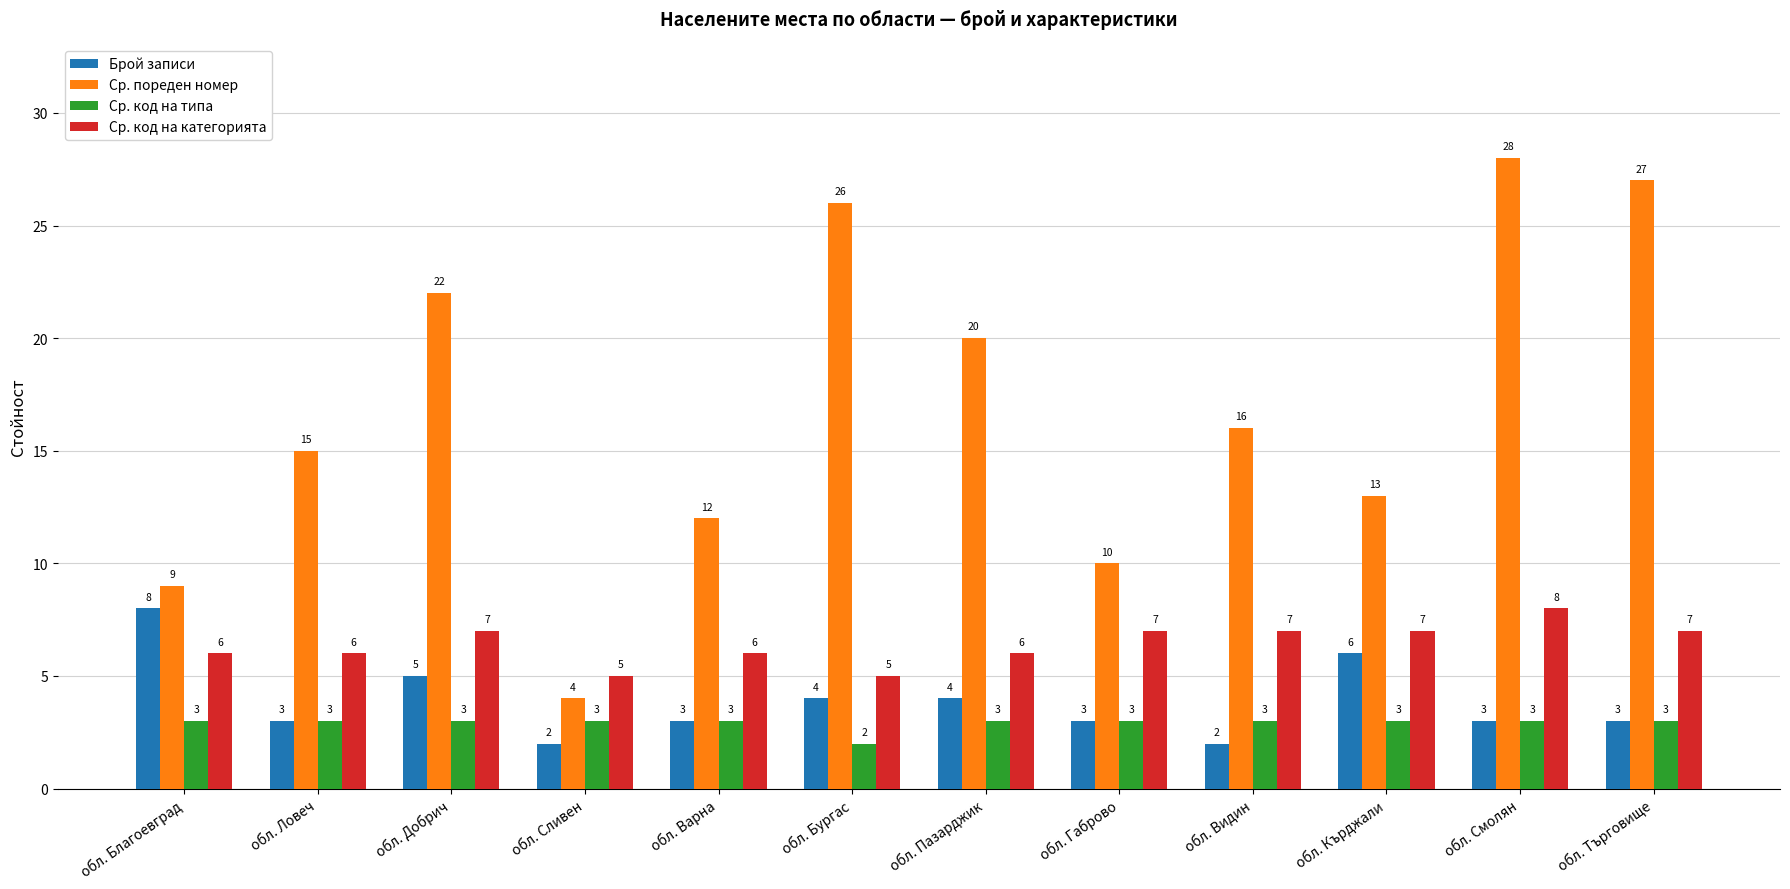

How many data points does each series have?

12